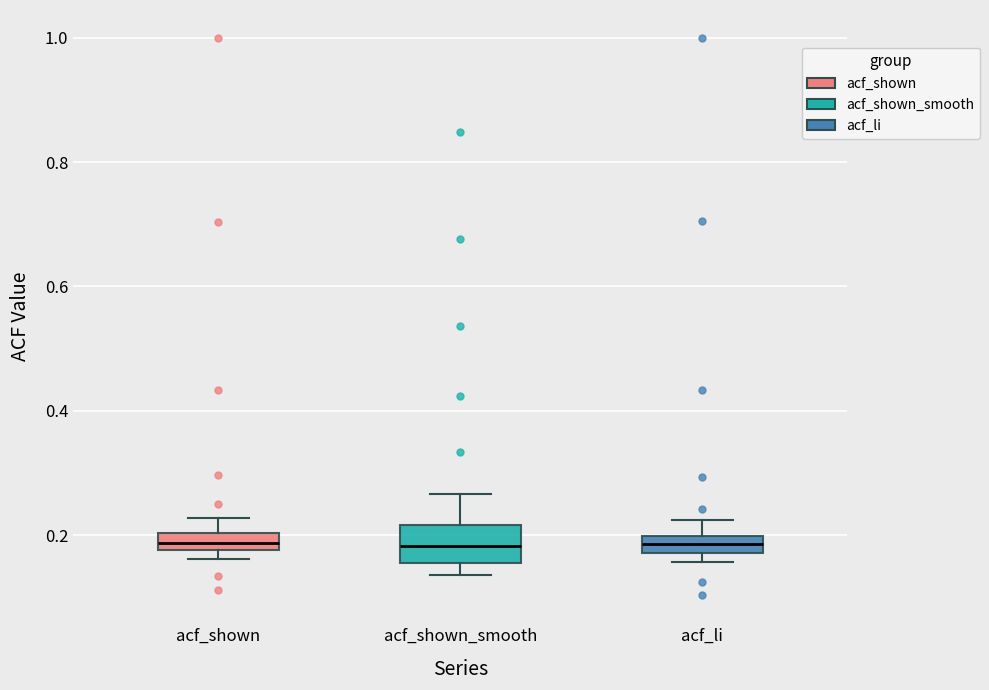

Which box is the tallest, from its lower edge to its upper edge?

acf_shown_smooth